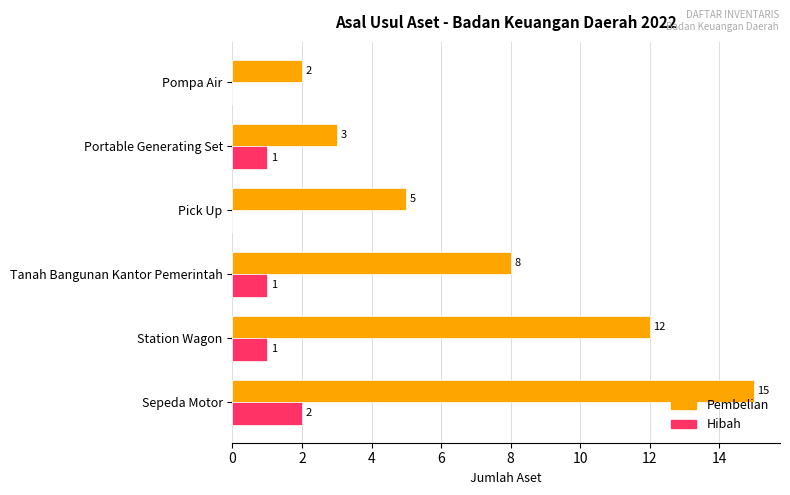

Which series has the largest total across all categories?

Pembelian